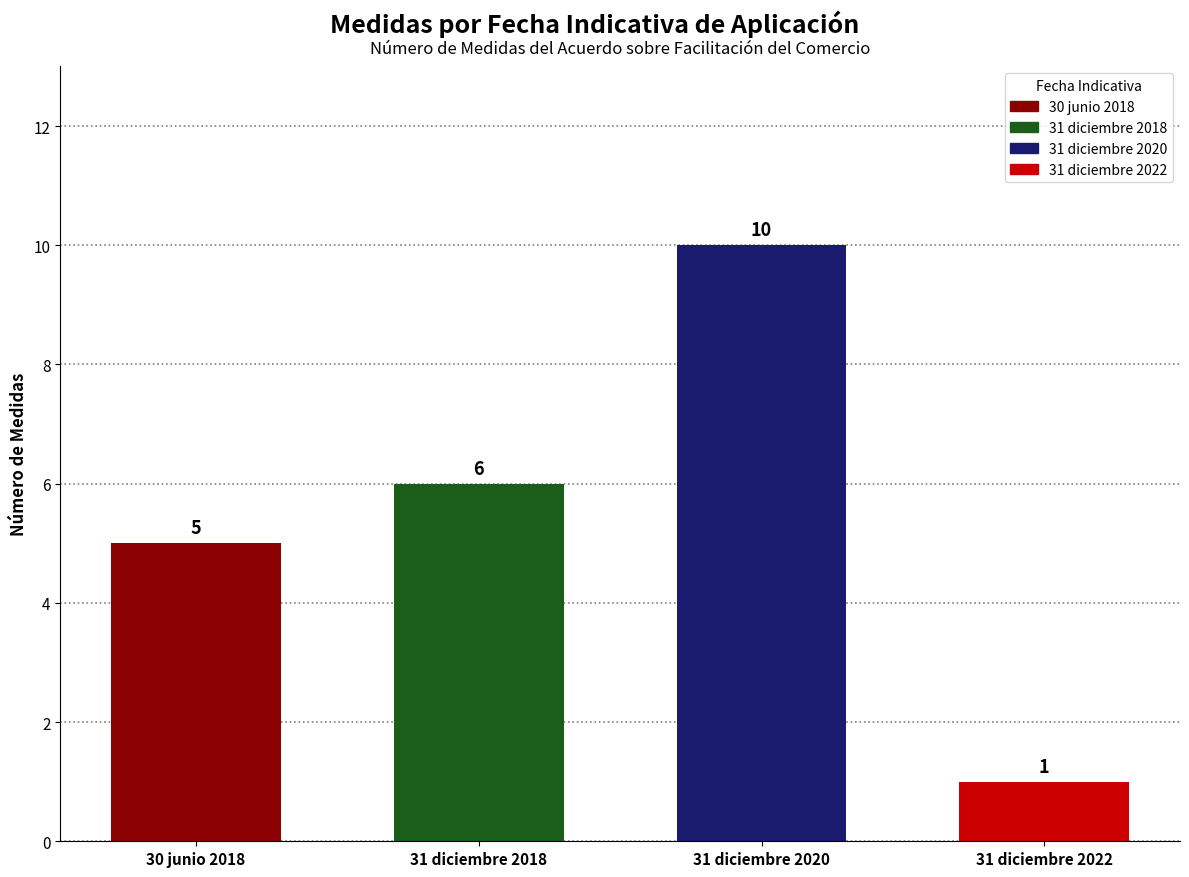

Reading left to right, extract all data points from this chart.

30 junio 2018=5	31 diciembre 2018=6	31 diciembre 2020=10	31 diciembre 2022=1